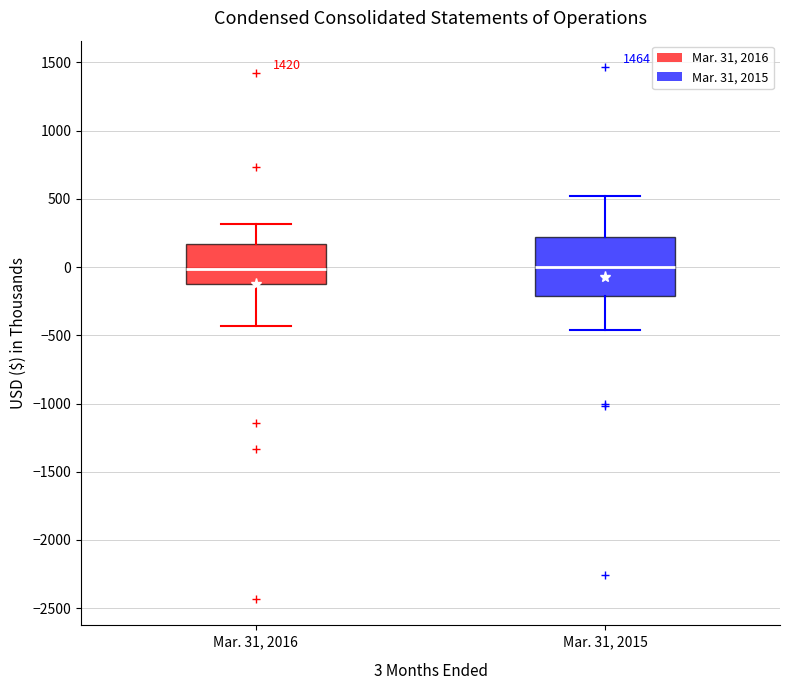

Which box is the tallest, from its lower edge to its upper edge?

Mar. 31, 2015